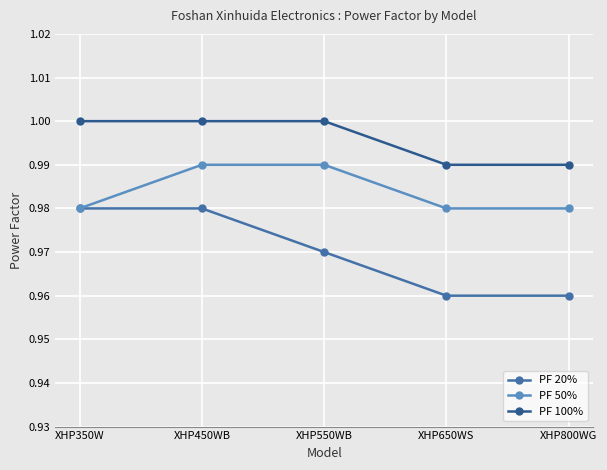

True or false: PF 100% has a value of 1.0 at XHP800WG.

True